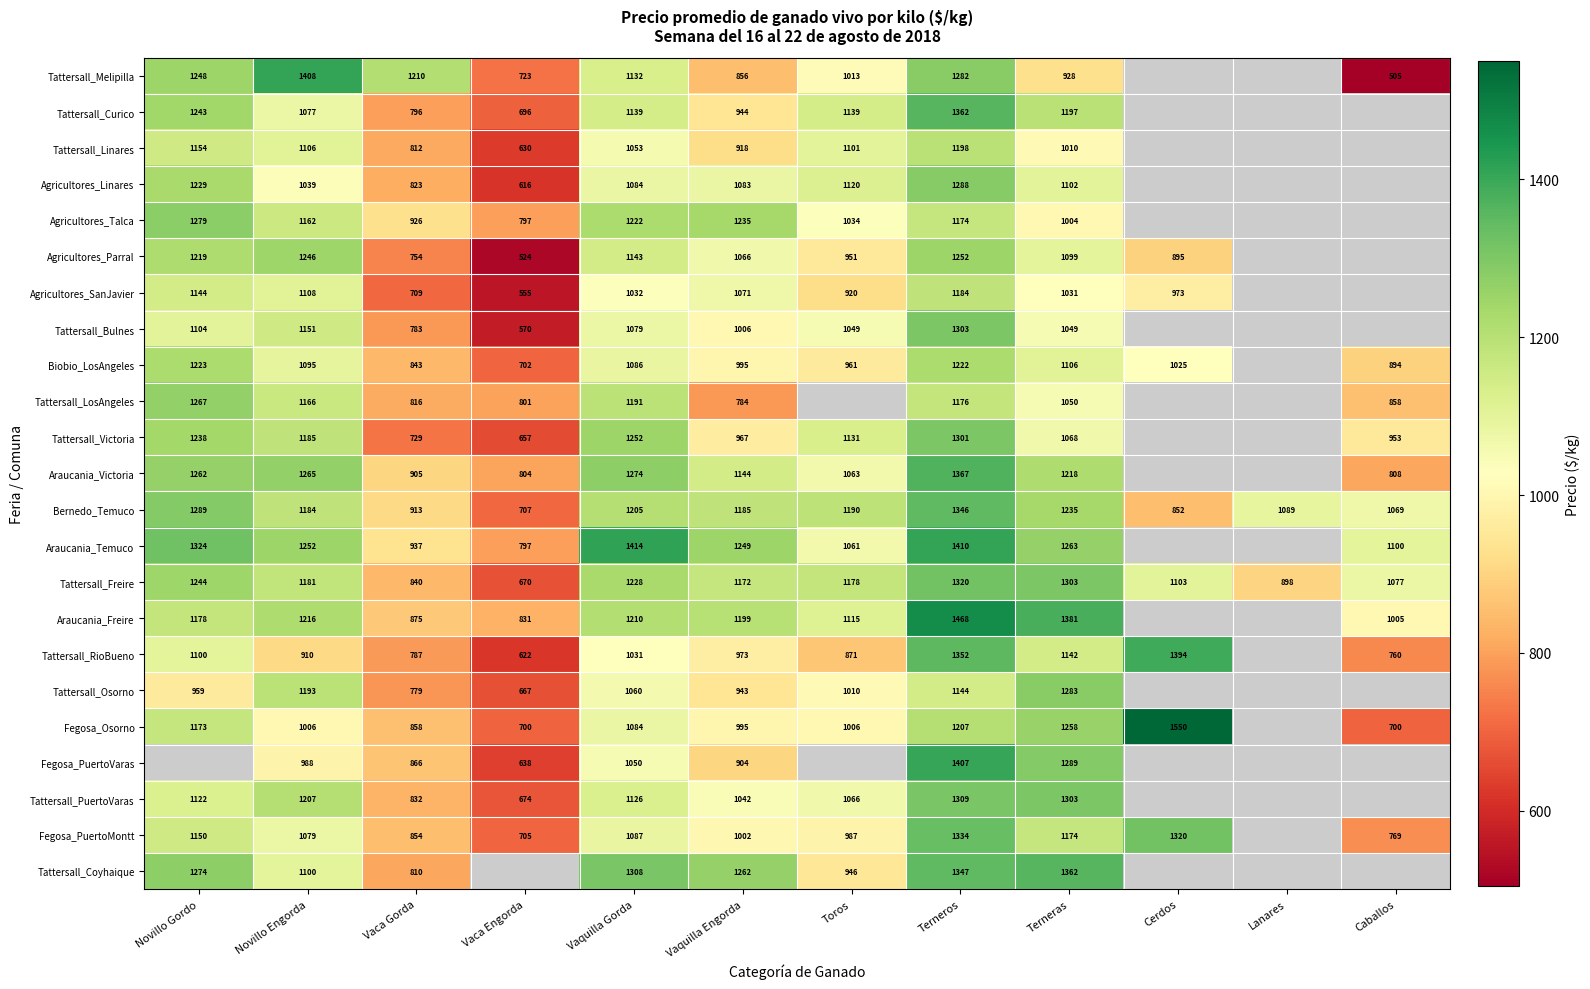

What is the spread (max minus min) of values at Vaca Gorda?

501